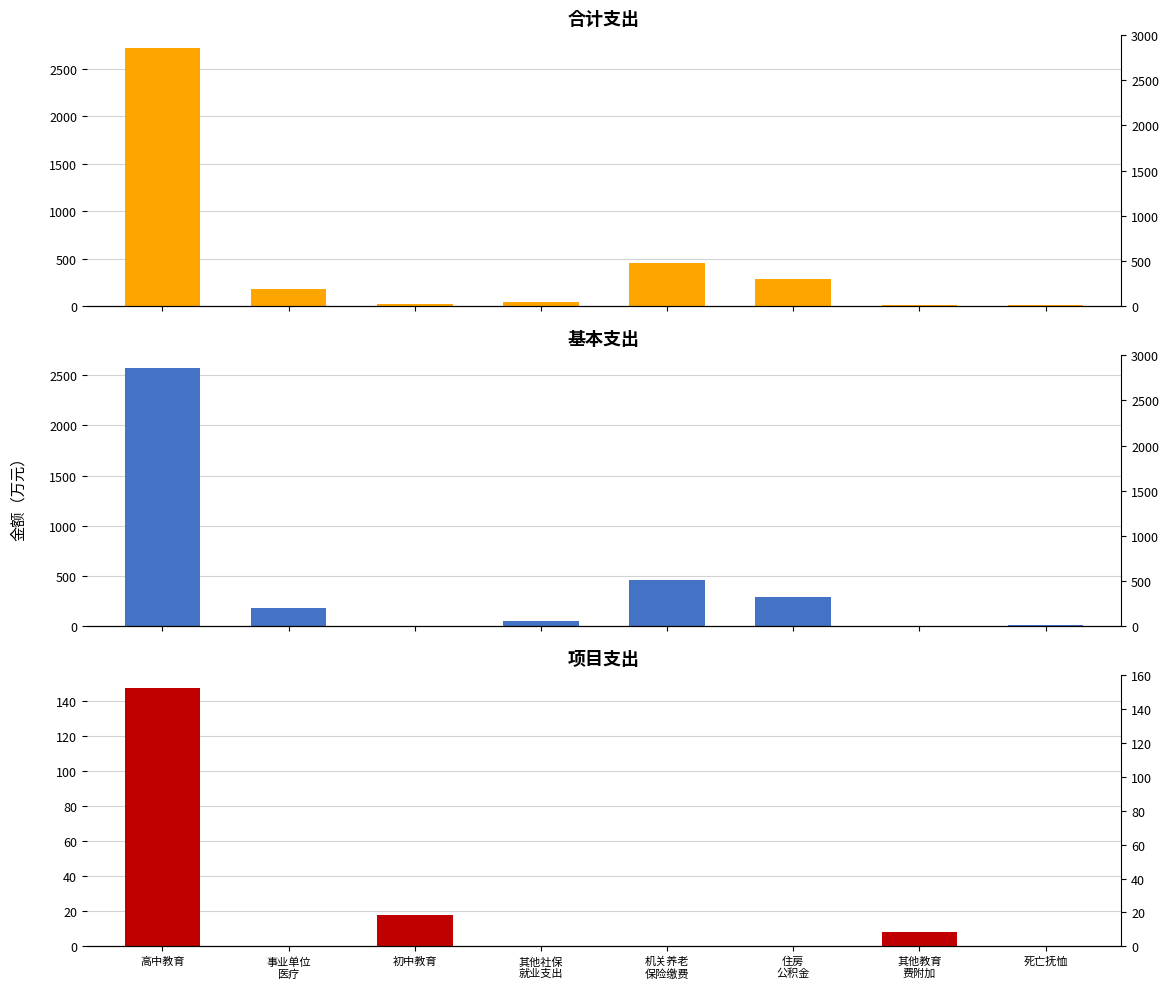

At how many categories does at least one series exceed 715?

1